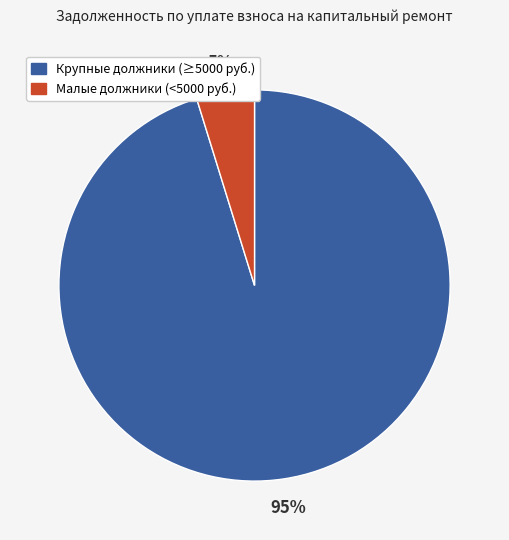

How many slices are in this pie chart?

2